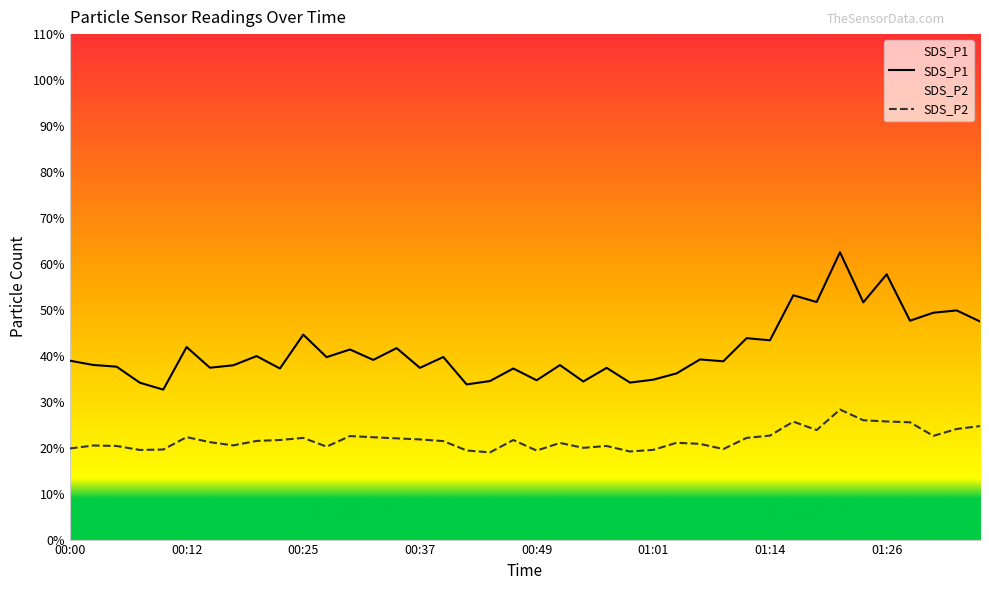

Which category has the highest value in the SDS_P1 series?

01:21